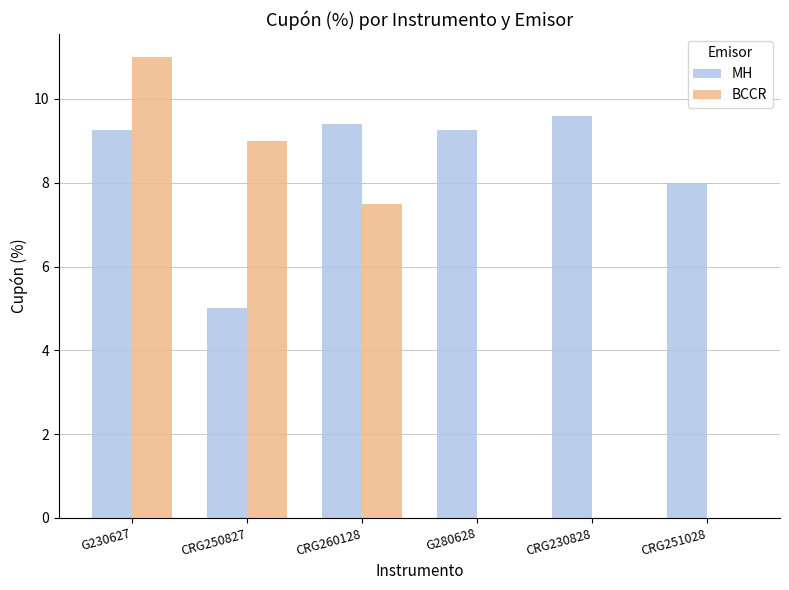

Is it true that BCCR equals 9.0 at CRG250827?

True